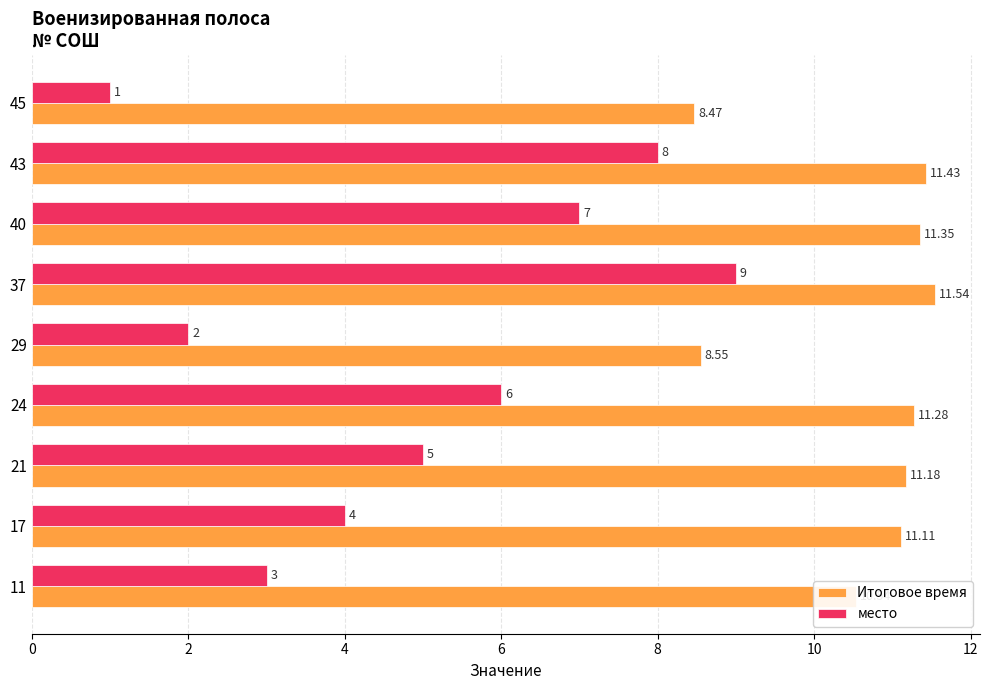

What is the difference between the second highest and minimum values in the Итоговое время series?

3.0